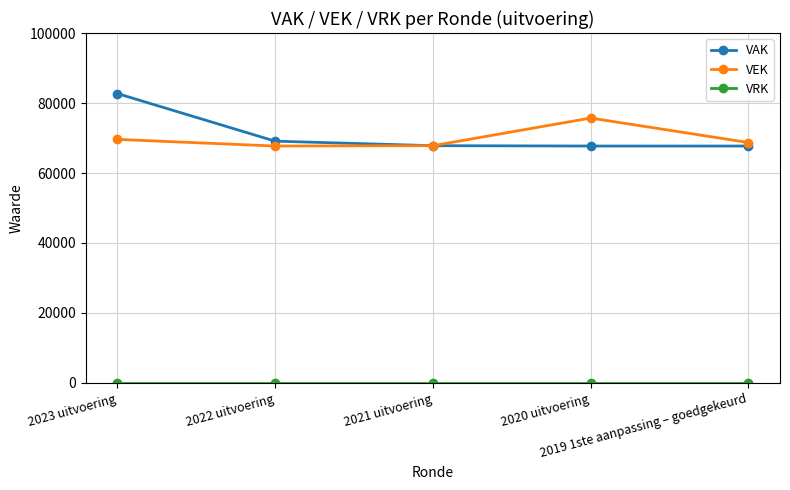

Read the VAK value at 2019 1ste aanpassing – goedgekeurd, to the nearest 100.

67700